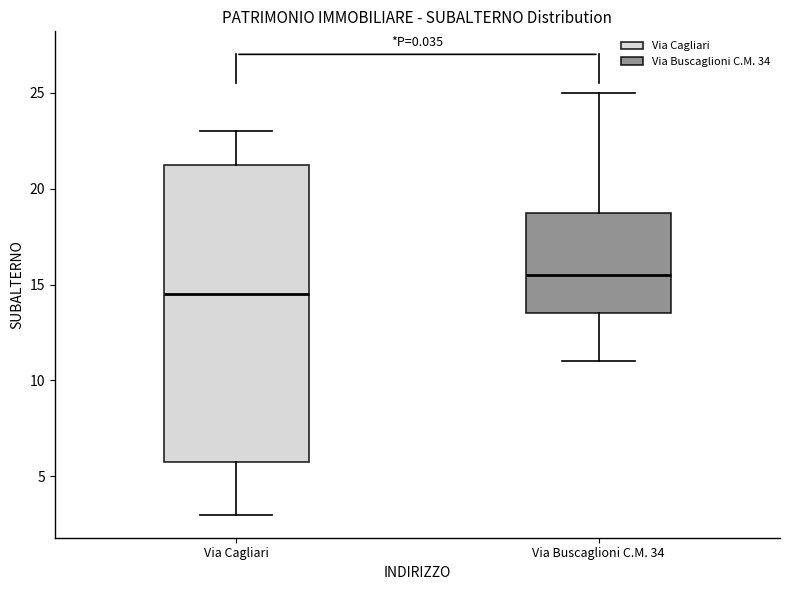

Reading left to right, read every box against the y-axis: the position of its median line, the range the box covers, and the ends of its whiskers. The values are not printed on the chart, so give them approximately, as read against the axis.

Via Cagliari: median 14.5, box 6.0 to 21.5, whiskers 3.0 to 23.0
Via Buscaglioni C.M. 34: median 15.5, box 13.5 to 19.0, whiskers 11.0 to 25.0